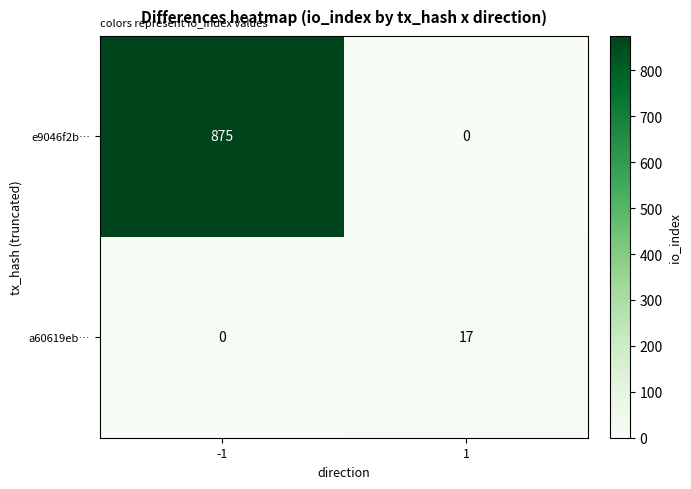

Rank the series by their average value, from highest to lowest.

e9046f2b…, a60619eb…